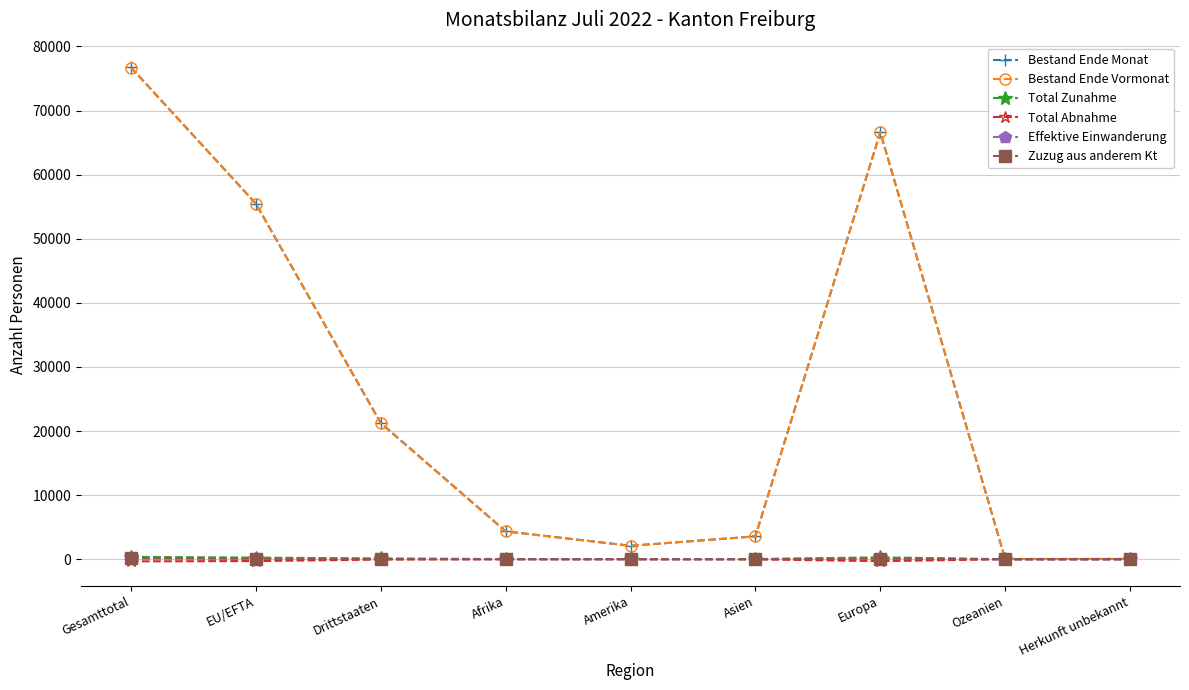

Where does the Zuzug aus anderem Kt series first go above 8?

Gesamttotal